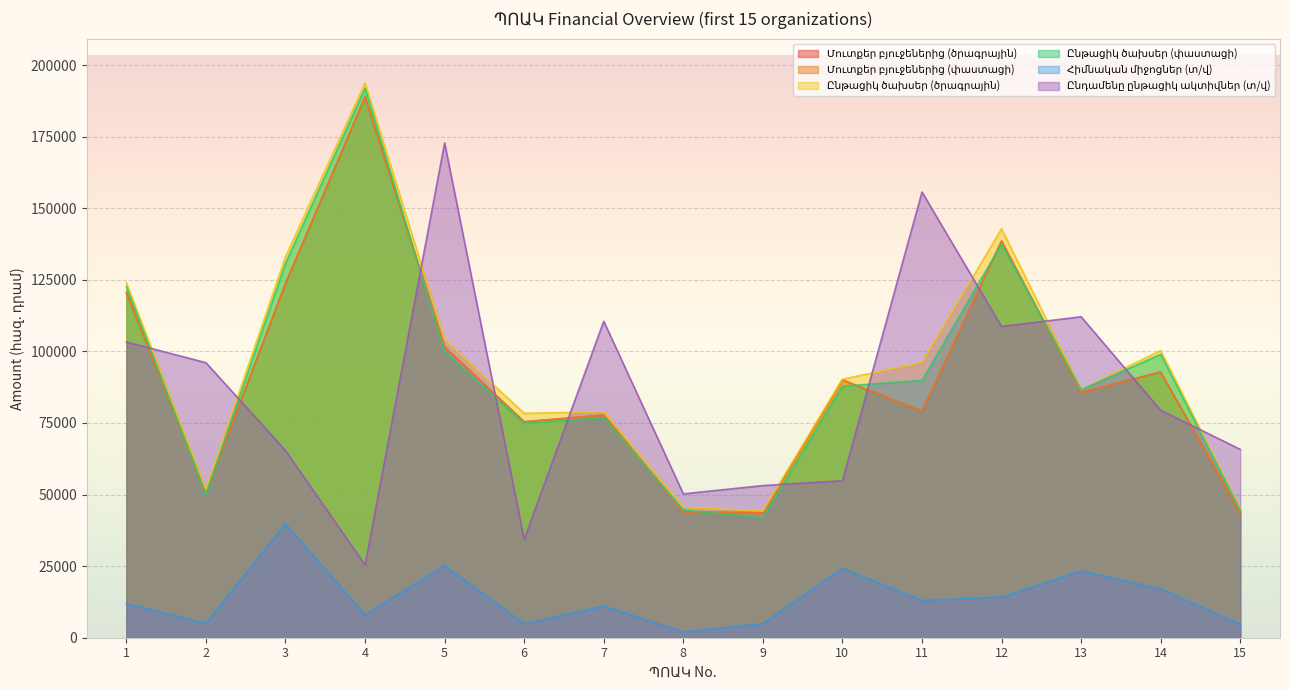

At which label does Մուտքեր բյուջեներից (փաստացի) reach its peak?

4